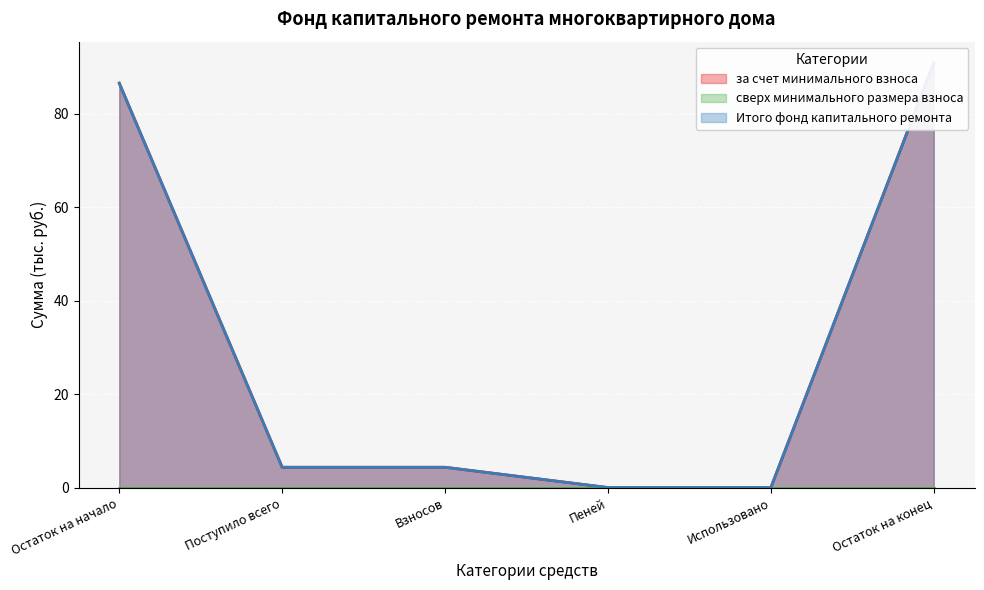

True or false: Итого фонд капитального ремонта and за счет минимального взноса intersect in this chart.

False